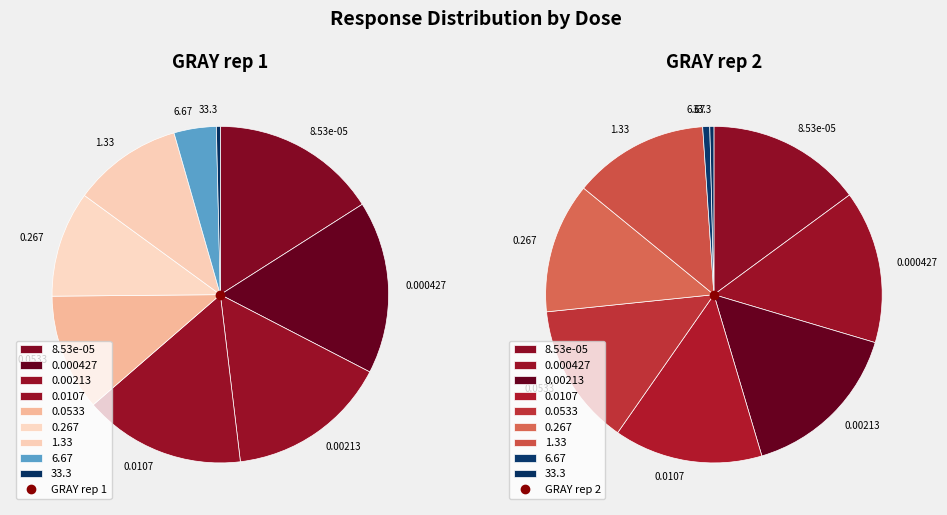

Is it true that 0.000427 is 25% of the pie?

False